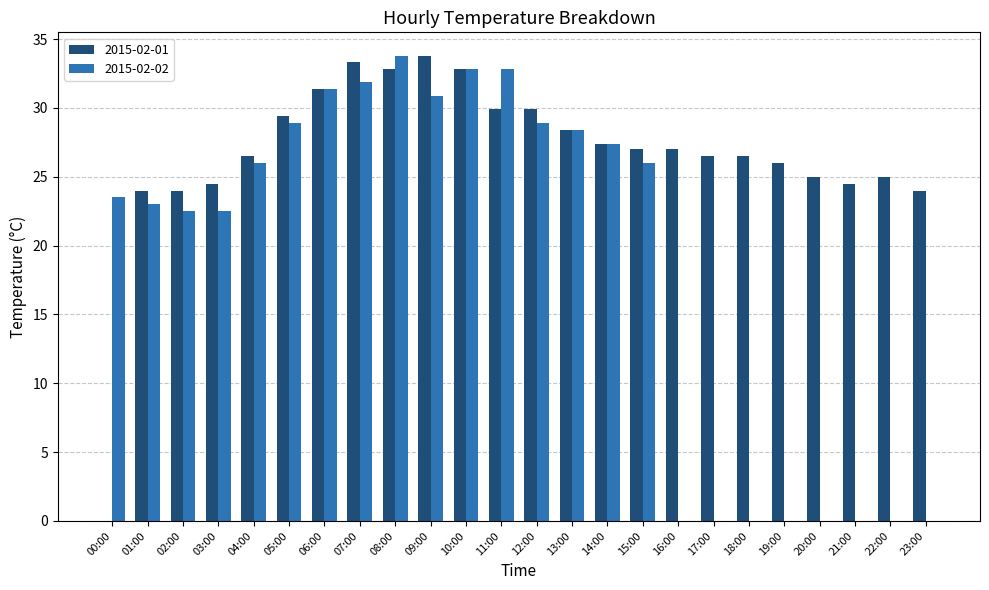

Reading left to right, list all the values displayed in this chart.

2015-02-01: 00:00=0.0	01:00=24.0	02:00=24.0	03:00=24.5	04:00=26.5	05:00=29.4	06:00=31.4	07:00=33.3	08:00=32.8	09:00=33.8	10:00=32.8	11:00=29.9	12:00=29.9	13:00=28.4	14:00=27.4	15:00=27.0	16:00=27.0	17:00=26.5	18:00=26.5	19:00=26.0	20:00=25.0	21:00=24.5	22:00=25.0	23:00=24.0
2015-02-02: 00:00=23.5	01:00=23.0	02:00=22.5	03:00=22.5	04:00=26.0	05:00=28.9	06:00=31.4	07:00=31.9	08:00=33.8	09:00=30.9	10:00=32.8	11:00=32.8	12:00=28.9	13:00=28.4	14:00=27.4	15:00=26.0	16:00=0.0	17:00=0.0	18:00=0.0	19:00=0.0	20:00=0.0	21:00=0.0	22:00=0.0	23:00=0.0